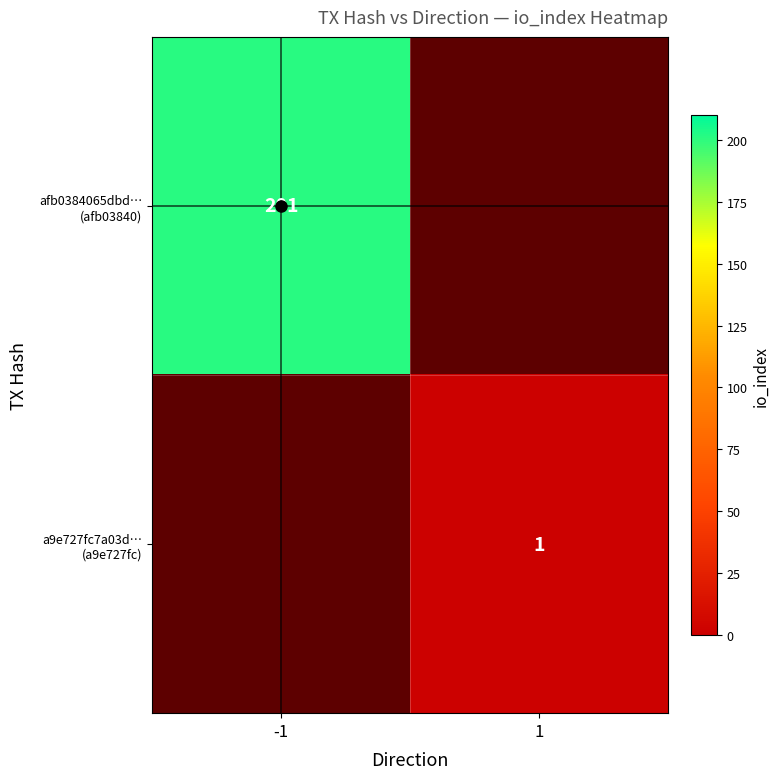

At -1, list the series in order from largest to smallest.

afb0384065dbd… (afb03840), a9e727fc7a03d… (a9e727fc)